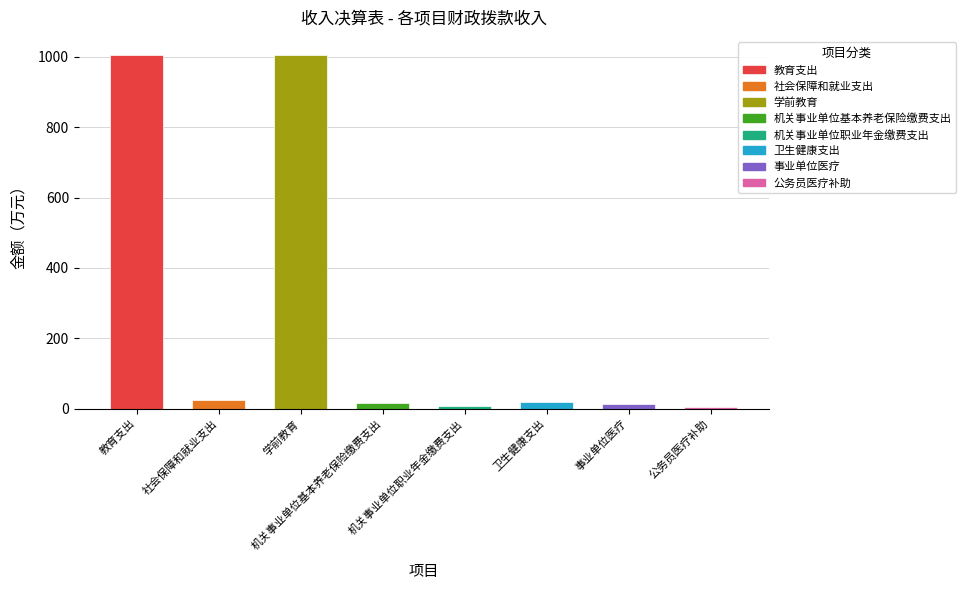

Reading left to right, transcribe all the data shown in this chart.

本年收入合计: 1006.7	25.0	1006.7	16.7	8.3	18.4	14.1	4.3
财政拨款收入: 1006.7	25.0	1006.7	16.7	8.3	18.4	14.1	4.3